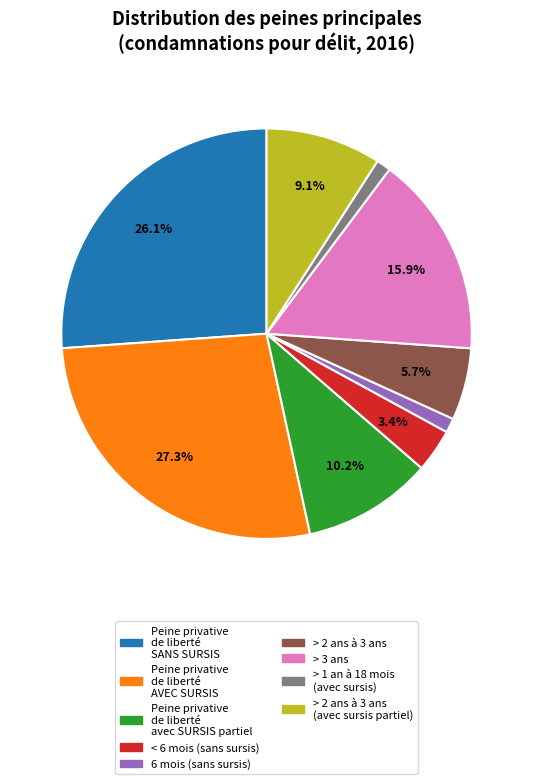

Is there any slice that represents more than half of the pie?

No